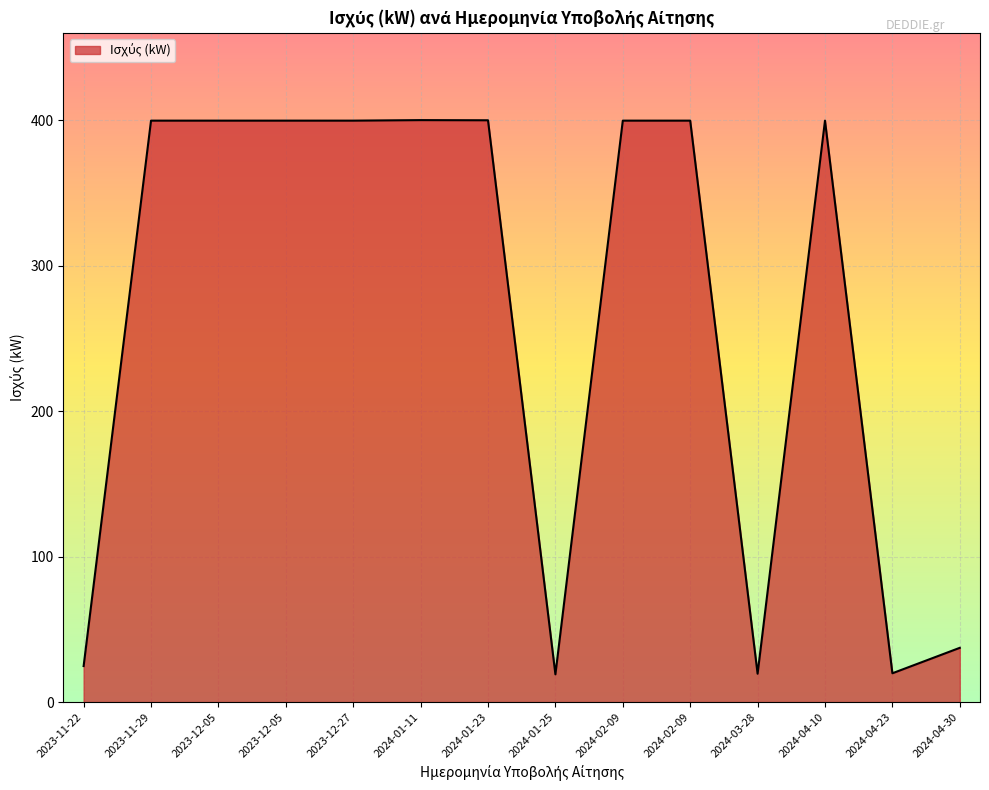

How many distinct data groups are displayed?

1